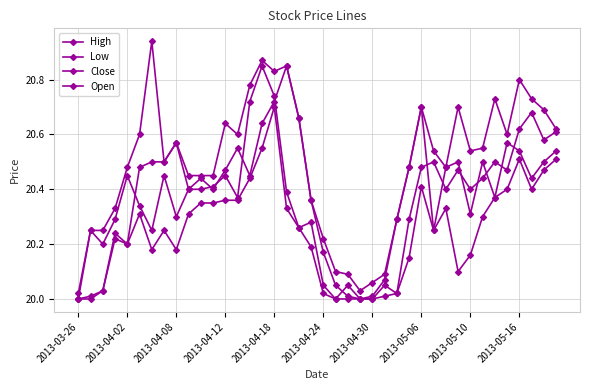

How many interior local valleys does the Open series have?

9